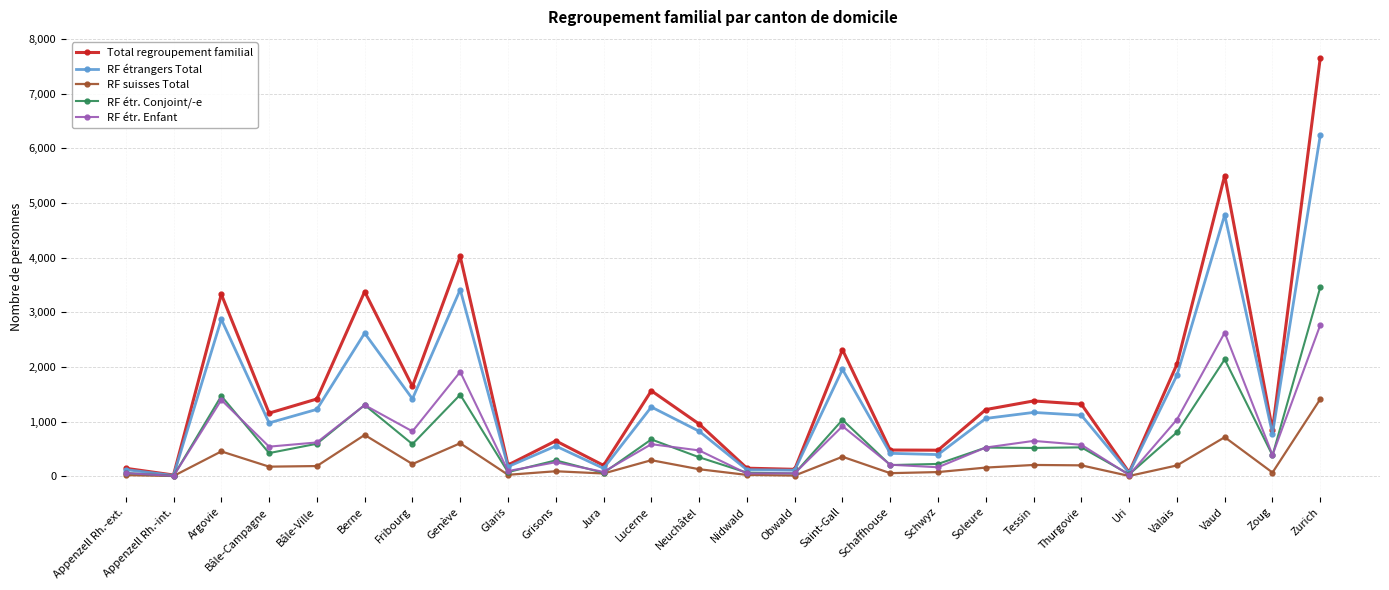

True or false: RF suisses Total has more than 0 interior local peaks.

True